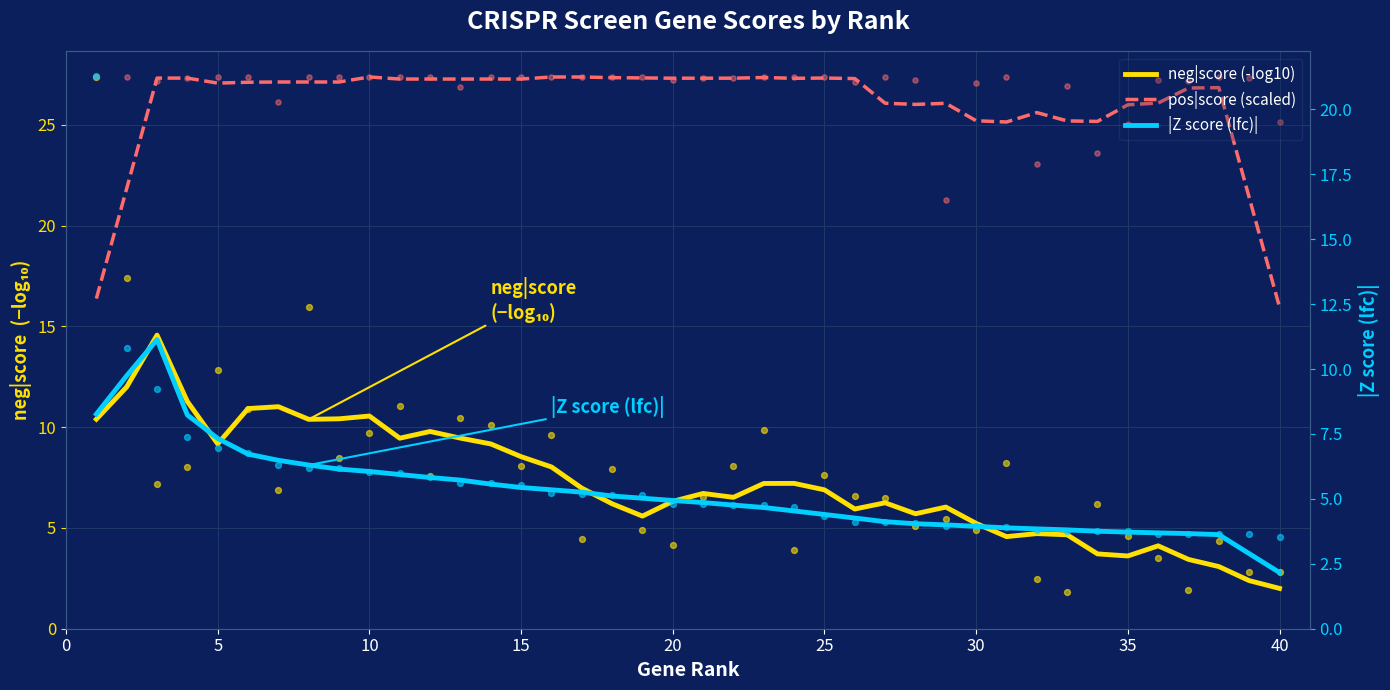

At how many categories does at least one series exceed 10?

40